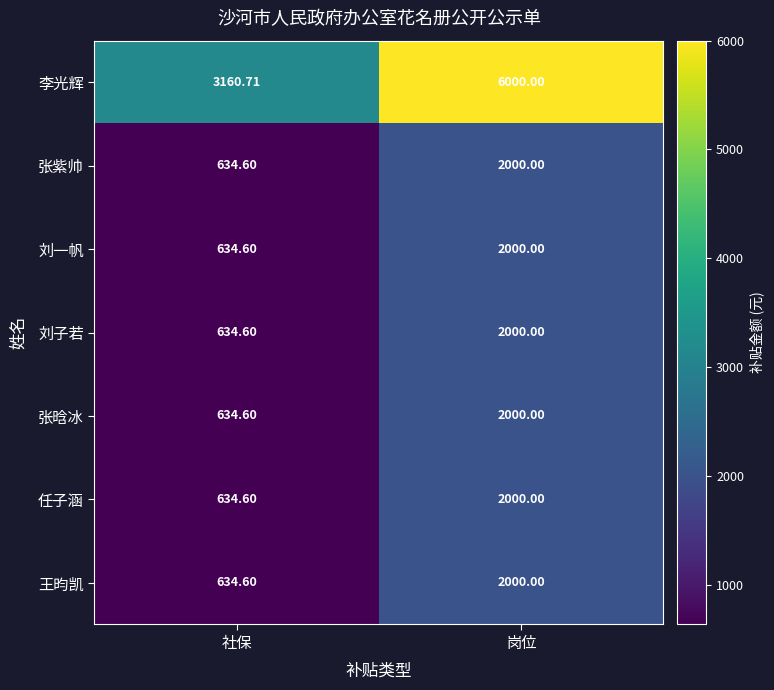

Count the number of categories in the chart.

2